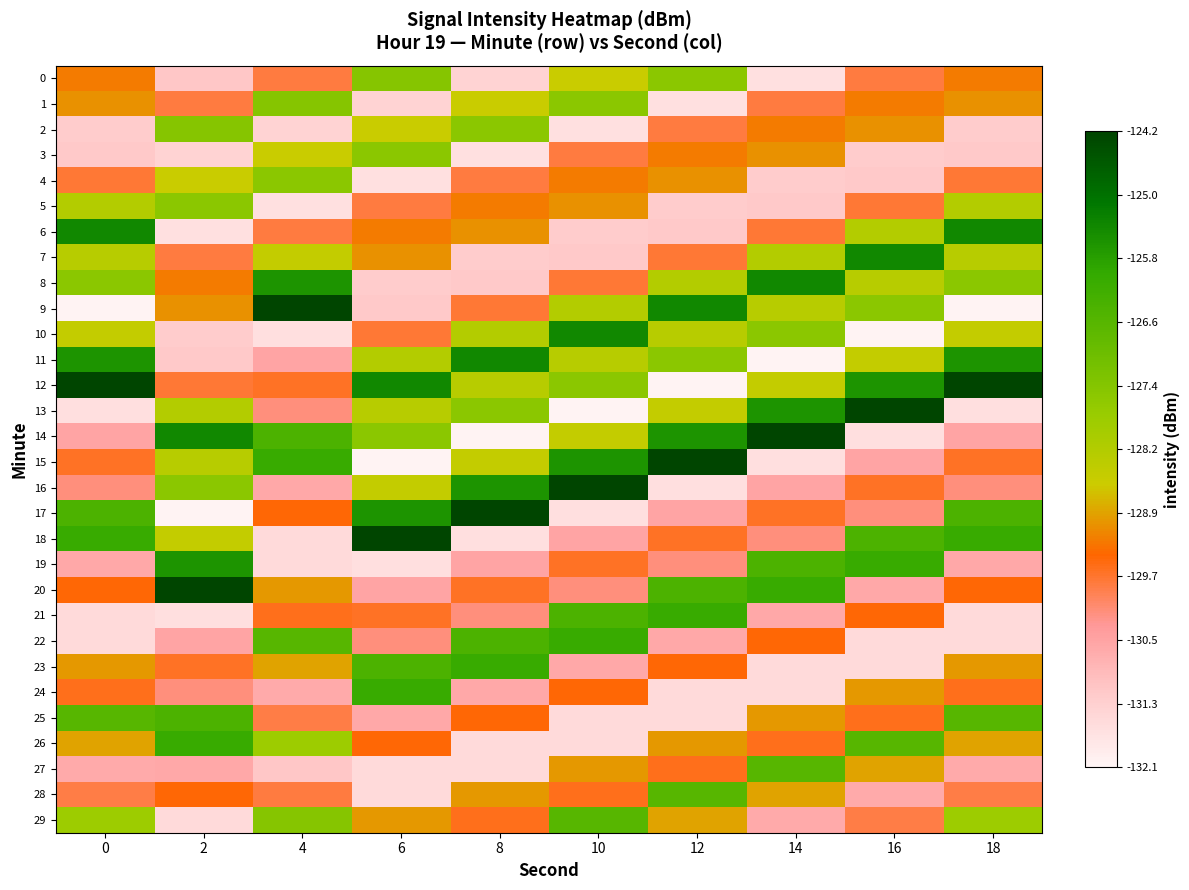

Reading left to right, transcribe all the data shown in this chart.

0: 0=-129.3	2=-131.1	4=-129.8	6=-127.4	8=-131.4	10=-128.5	12=-127.5	14=-131.7	16=-129.8	18=-129.3
1: 0=-129.1	2=-129.8	4=-127.4	6=-131.4	8=-128.5	10=-127.5	12=-131.7	14=-129.8	16=-129.3	18=-129.1
2: 0=-131.2	2=-127.4	4=-131.4	6=-128.5	8=-127.5	10=-131.7	12=-129.8	14=-129.3	16=-129.1	18=-131.2
3: 0=-131.2	2=-131.4	4=-128.5	6=-127.5	8=-131.7	10=-129.8	12=-129.3	14=-129.1	16=-131.2	18=-131.2
4: 0=-129.8	2=-128.5	4=-127.5	6=-131.7	8=-129.8	10=-129.3	12=-129.1	14=-131.2	16=-131.2	18=-129.8
5: 0=-128.2	2=-127.5	4=-131.7	6=-129.8	8=-129.3	10=-129.1	12=-131.2	14=-131.2	16=-129.8	18=-128.2
6: 0=-125.4	2=-131.7	4=-129.8	6=-129.3	8=-129.1	10=-131.2	12=-131.2	14=-129.8	16=-128.2	18=-125.4
7: 0=-128.2	2=-129.8	4=-128.5	6=-129.1	8=-131.2	10=-131.2	12=-129.8	14=-128.2	16=-125.4	18=-128.2
8: 0=-127.5	2=-129.3	4=-125.6	6=-131.2	8=-131.2	10=-129.8	12=-128.2	14=-125.4	16=-128.2	18=-127.5
9: 0=-132.1	2=-129.1	4=-124.2	6=-131.2	8=-129.8	10=-128.2	12=-125.4	14=-128.2	16=-127.5	18=-132.1
10: 0=-128.5	2=-131.2	4=-131.6	6=-129.8	8=-128.2	10=-125.4	12=-128.2	14=-127.5	16=-132.1	18=-128.5
11: 0=-125.6	2=-131.2	4=-130.5	6=-128.2	8=-125.4	10=-128.2	12=-127.5	14=-132.1	16=-128.5	18=-125.6
12: 0=-124.2	2=-129.8	4=-129.7	6=-125.4	8=-128.2	10=-127.5	12=-132.1	14=-128.5	16=-125.6	18=-124.2
13: 0=-131.6	2=-128.2	4=-130.2	6=-128.2	8=-127.5	10=-132.1	12=-128.5	14=-125.6	16=-124.2	18=-131.6
14: 0=-130.5	2=-125.4	4=-126.4	6=-127.5	8=-132.1	10=-128.5	12=-125.6	14=-124.2	16=-131.6	18=-130.5
15: 0=-129.7	2=-128.2	4=-126.1	6=-132.1	8=-128.5	10=-125.6	12=-124.2	14=-131.6	16=-130.5	18=-129.7
16: 0=-130.2	2=-127.5	4=-130.6	6=-128.5	8=-125.6	10=-124.2	12=-131.6	14=-130.5	16=-129.7	18=-130.2
17: 0=-126.4	2=-132.1	4=-129.5	6=-125.6	8=-124.2	10=-131.6	12=-130.5	14=-129.7	16=-130.2	18=-126.4
18: 0=-126.1	2=-128.5	4=-131.5	6=-124.2	8=-131.6	10=-130.5	12=-129.7	14=-130.2	16=-126.4	18=-126.1
19: 0=-130.6	2=-125.6	4=-131.5	6=-131.6	8=-130.5	10=-129.7	12=-130.2	14=-126.4	16=-126.1	18=-130.6
20: 0=-129.5	2=-124.2	4=-129.0	6=-130.5	8=-129.7	10=-130.2	12=-126.4	14=-126.1	16=-130.6	18=-129.5
21: 0=-131.5	2=-131.6	4=-129.6	6=-129.7	8=-130.2	10=-126.4	12=-126.1	14=-130.6	16=-129.5	18=-131.5
22: 0=-131.5	2=-130.5	4=-126.6	6=-130.2	8=-126.4	10=-126.1	12=-130.6	14=-129.5	16=-131.5	18=-131.5
23: 0=-129.0	2=-129.7	4=-128.9	6=-126.4	8=-126.1	10=-130.6	12=-129.5	14=-131.5	16=-131.5	18=-129.0
24: 0=-129.6	2=-130.2	4=-130.6	6=-126.1	8=-130.6	10=-129.5	12=-131.5	14=-131.5	16=-129.0	18=-129.6
25: 0=-126.6	2=-126.4	4=-129.9	6=-130.6	8=-129.5	10=-131.5	12=-131.5	14=-129.0	16=-129.6	18=-126.6
26: 0=-128.9	2=-126.1	4=-127.8	6=-129.5	8=-131.5	10=-131.5	12=-129.0	14=-129.6	16=-126.6	18=-128.9
27: 0=-130.6	2=-130.6	4=-131.1	6=-131.5	8=-131.5	10=-129.0	12=-129.6	14=-126.6	16=-128.9	18=-130.6
28: 0=-129.9	2=-129.5	4=-129.8	6=-131.5	8=-129.0	10=-129.6	12=-126.6	14=-128.9	16=-130.6	18=-129.9
29: 0=-127.8	2=-131.5	4=-127.4	6=-129.0	8=-129.6	10=-126.6	12=-128.9	14=-130.6	16=-129.9	18=-127.8